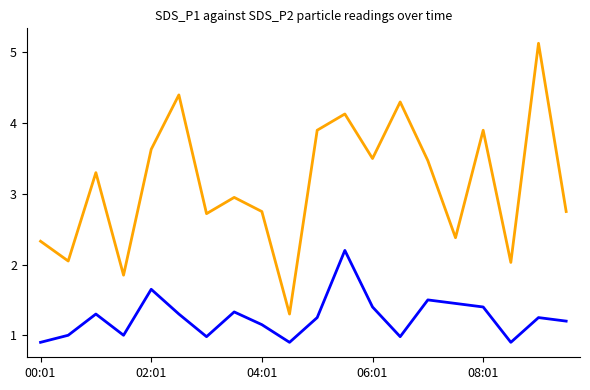

What is the minimum value shown in the chart?

0.9